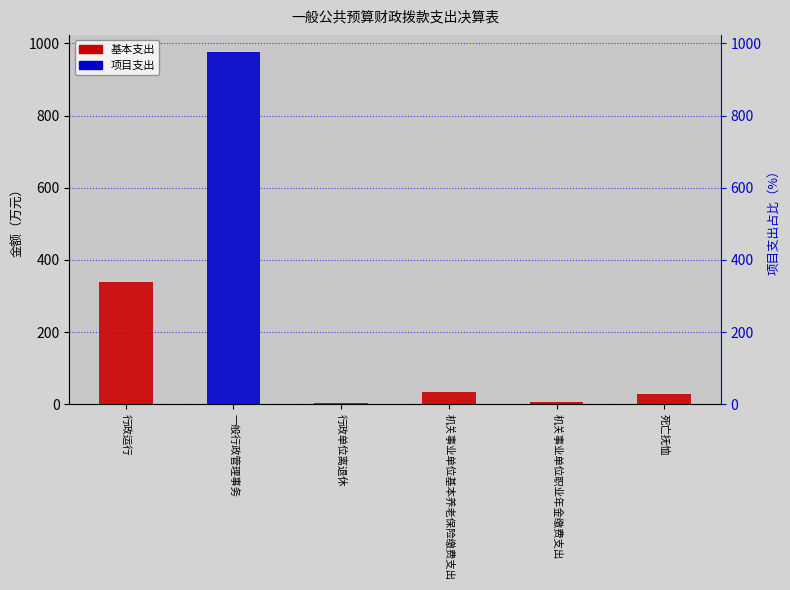

Reading left to right, transcribe all the data shown in this chart.

基本支出: 337.7	0.0	3.2	33.7	7.7	29.8
项目支出: 0.0	974.7	0.0	0.0	0.0	0.0